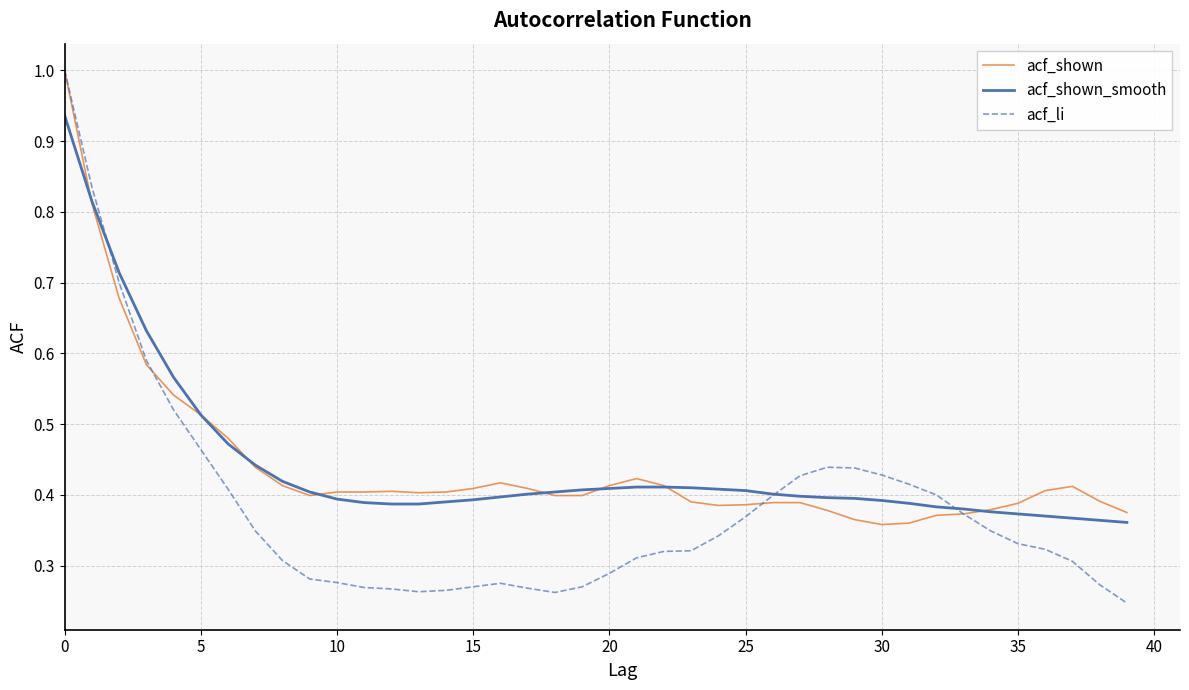

Which series has the largest range (max minus min)?

acf_li